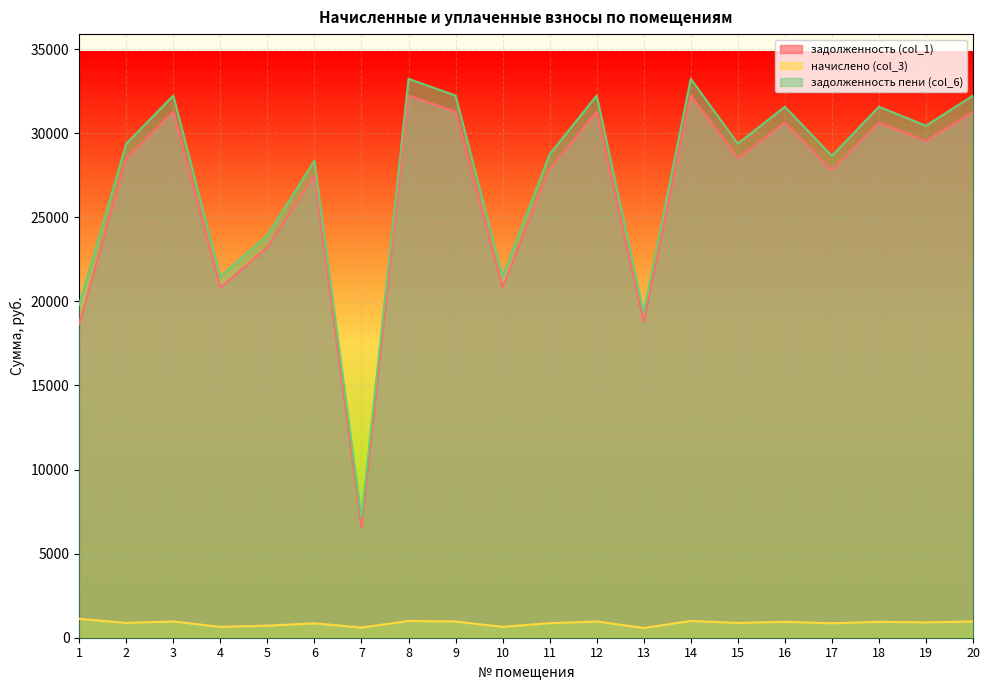

What is the sum of the задолженность пени (col_6) values at 2 and 11?

58124.4